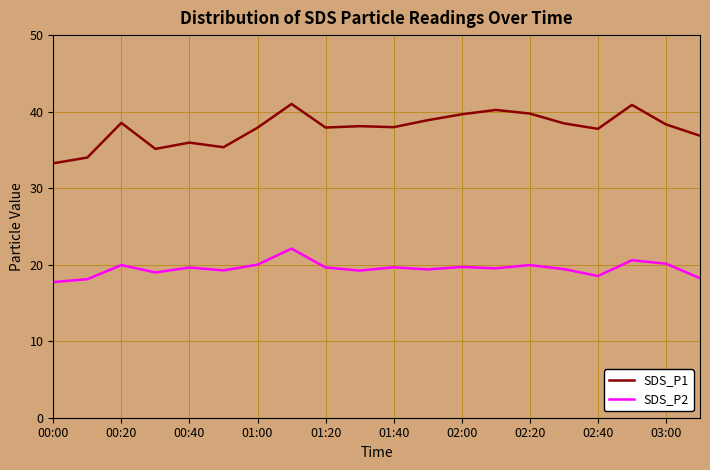

Which series has the largest range (max minus min)?

SDS_P1